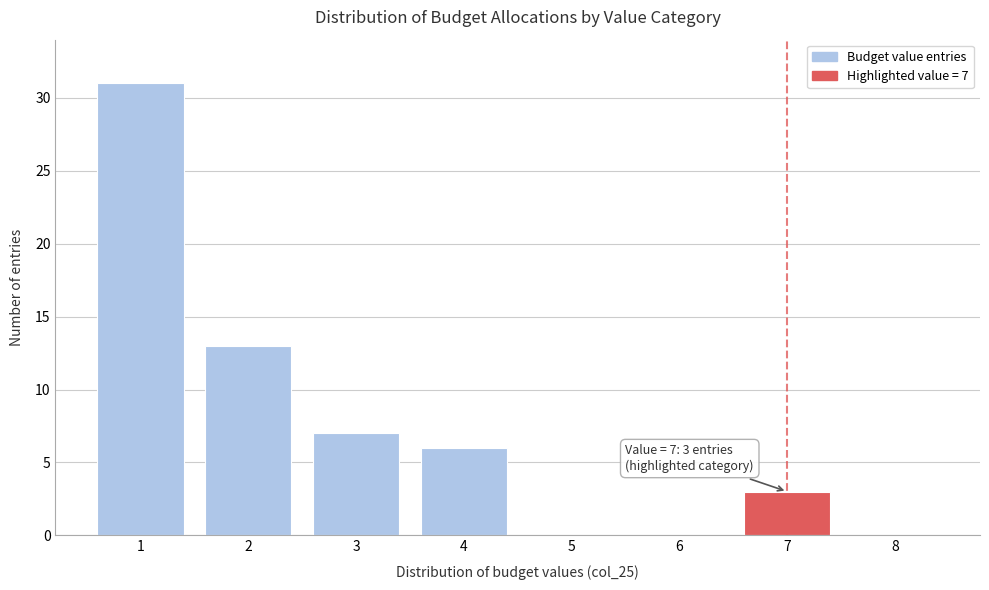

Reading left to right, extract all data points from this chart.

1=31	2=13	3=7	4=6	5=0	6=0	7=3	8=0